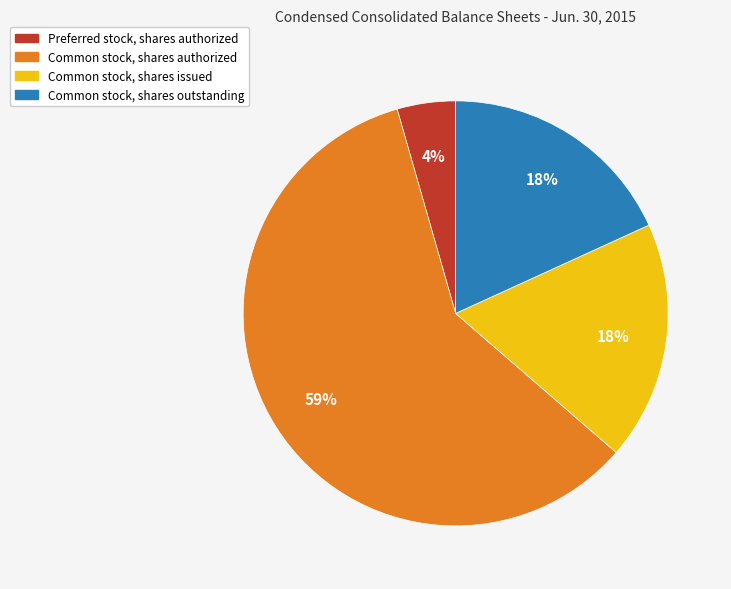

Which slice is the smallest?

Preferred stock, shares authorized